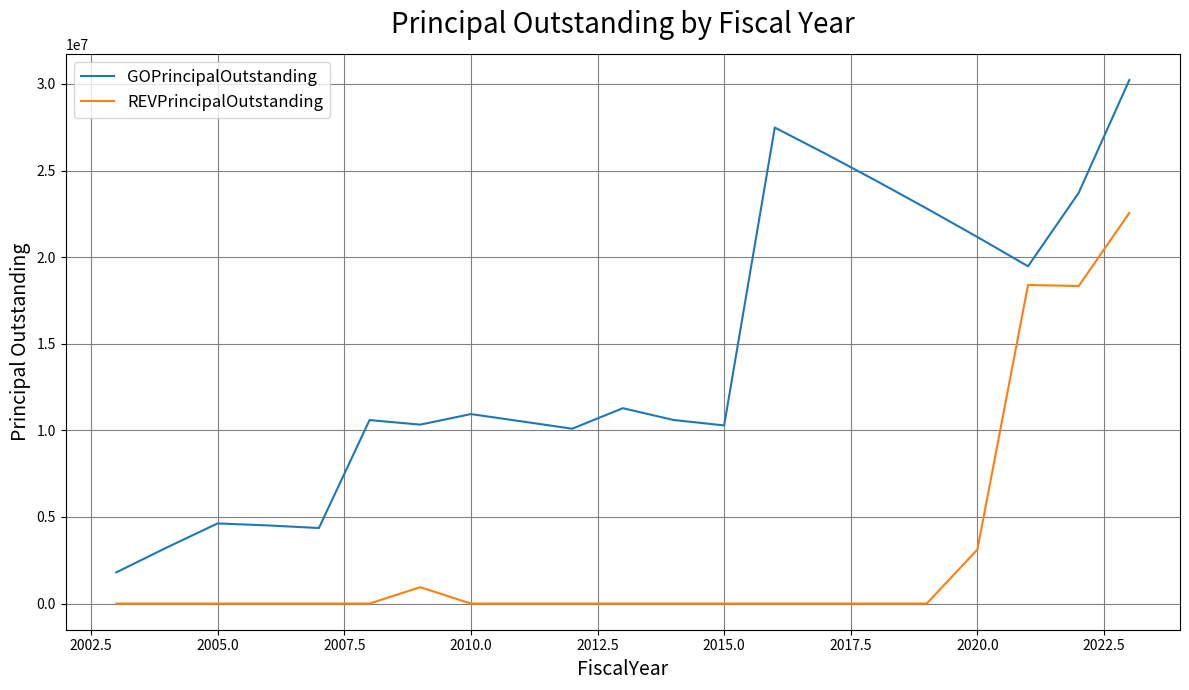

What is the difference between the maximum and minimum values in the REVPrincipalOutstanding series?

22555000